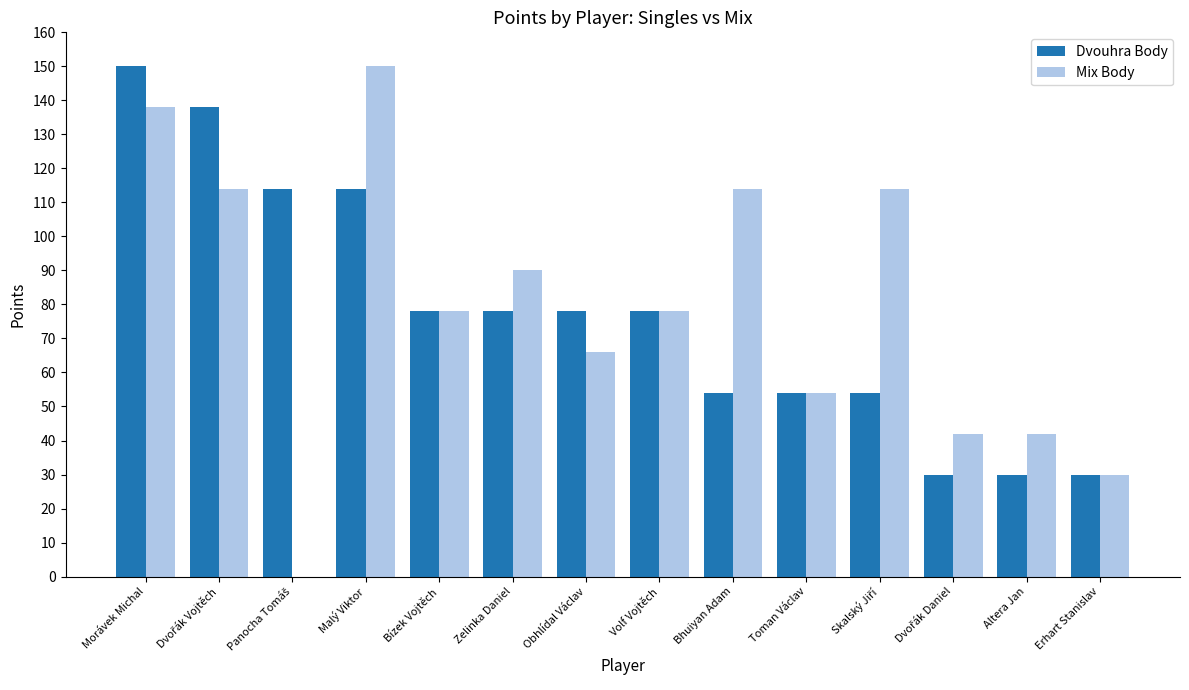

The Dvouhra Body series shows 252 at Morávek Michal. True or false?

False